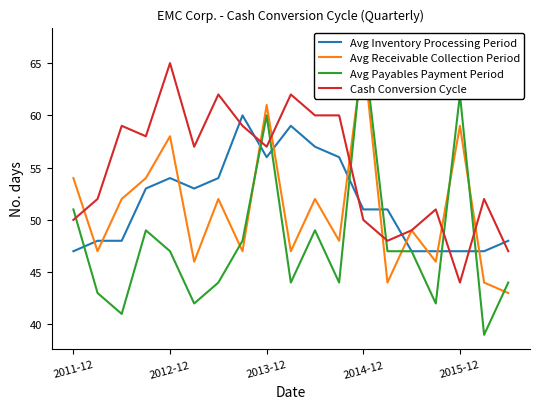

At which label does Cash Conversion Cycle reach its peak?

2012-12